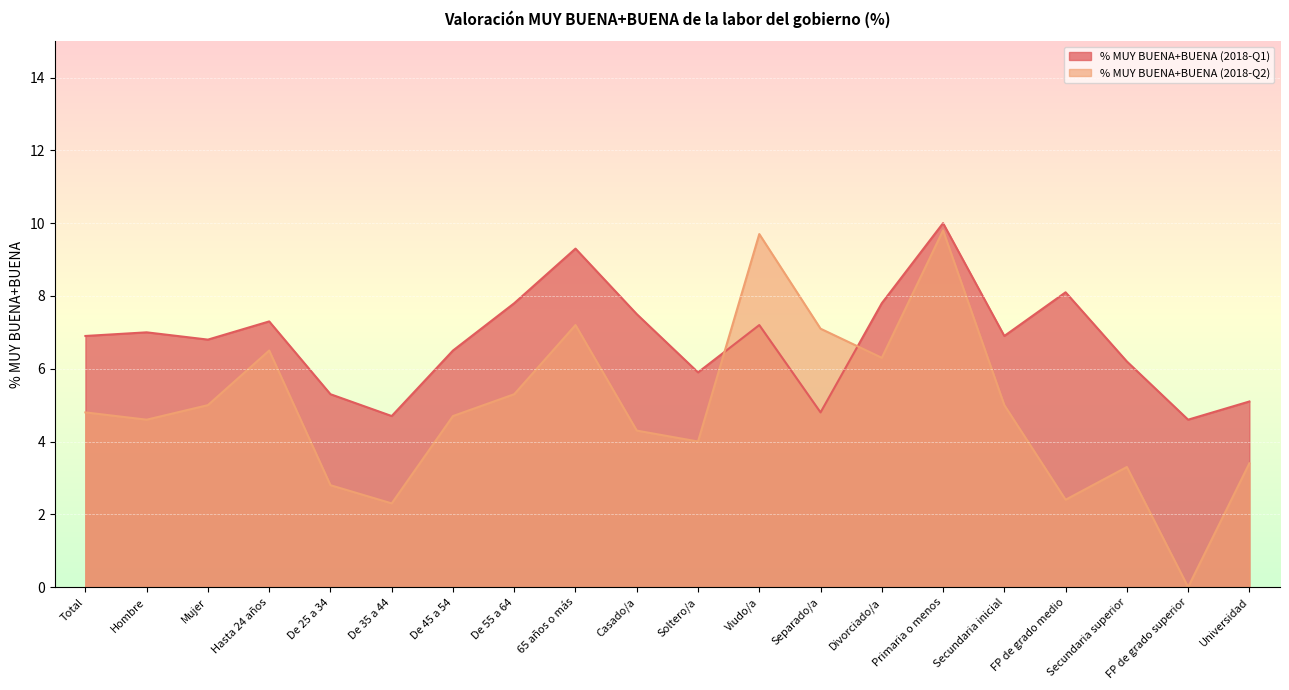

True or false: % MUY BUENA+BUENA (2018-Q2) has a value of 4.3 at Viudo/a.

False